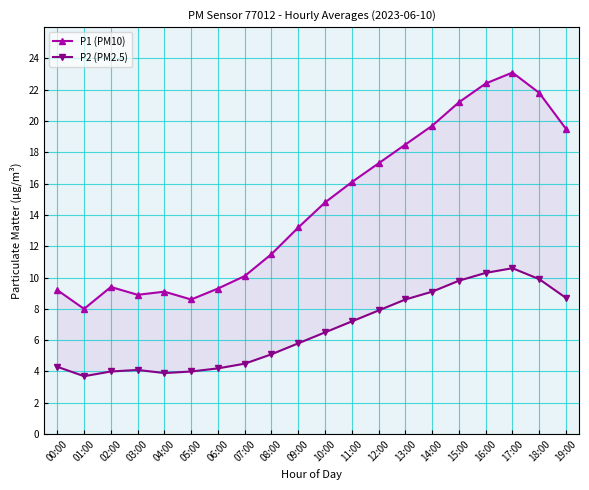

Where does the P2 (PM2.5) series first go above 6?

10:00